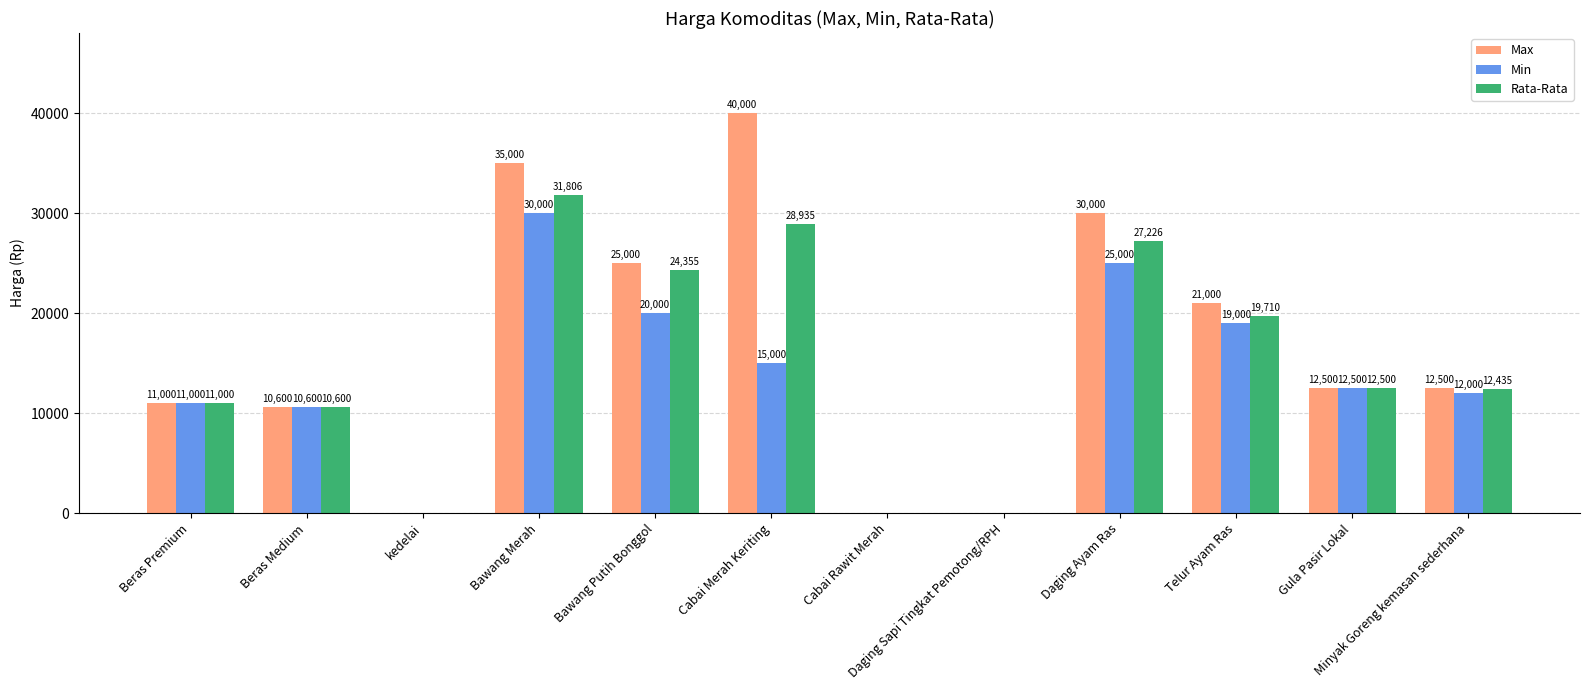

What is the spread (max minus min) of values at Minyak Goreng kemasan sederhana?

500